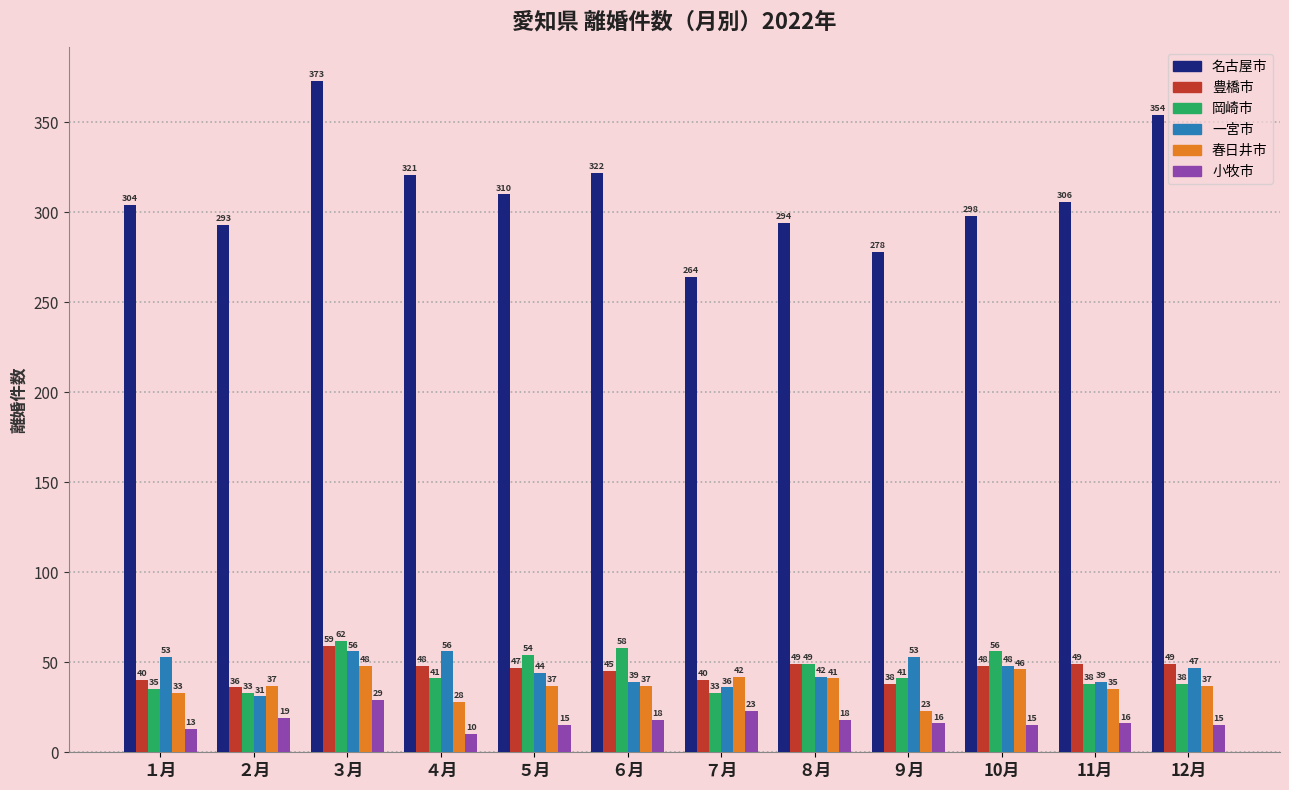

What is the difference between the maximum and minimum values in the 豊橋市 series?

23